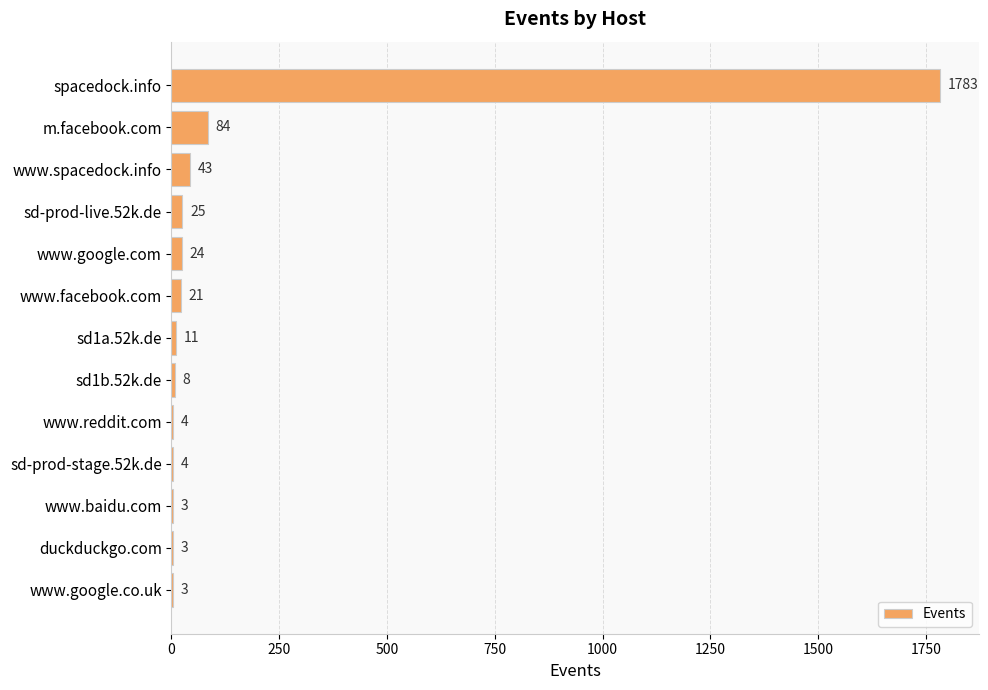

The value at www.reddit.com is 4. True or false?

True